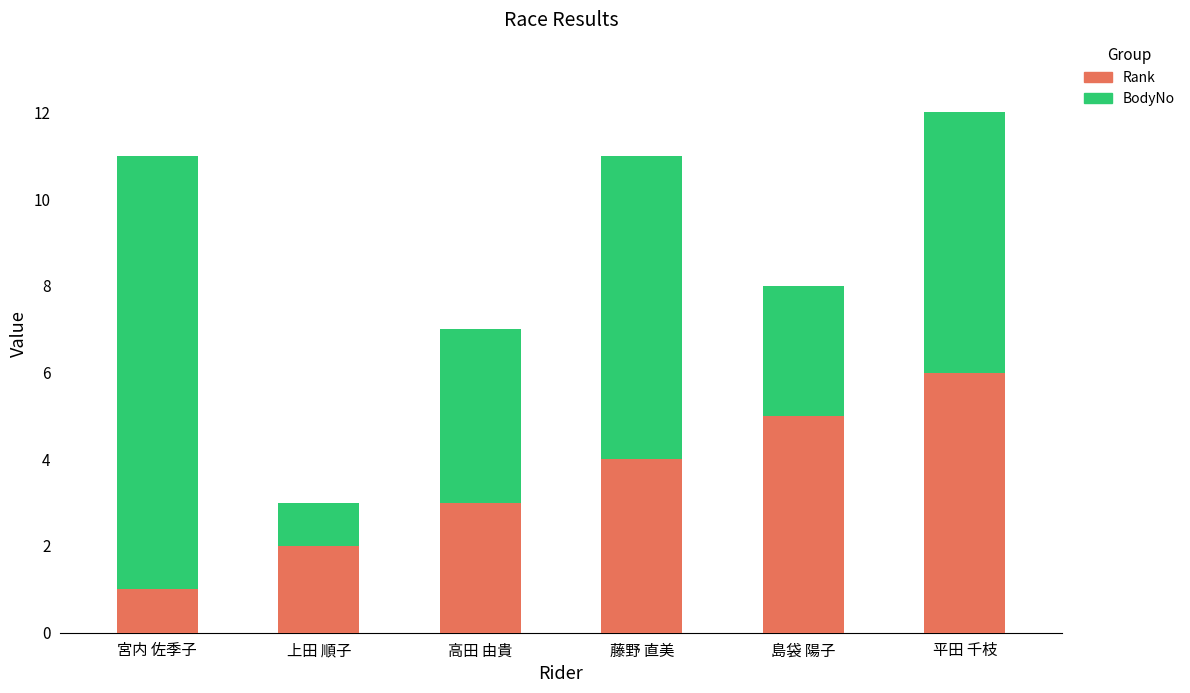

Rank the series by their maximum value, from lowest to highest.

Rank, BodyNo